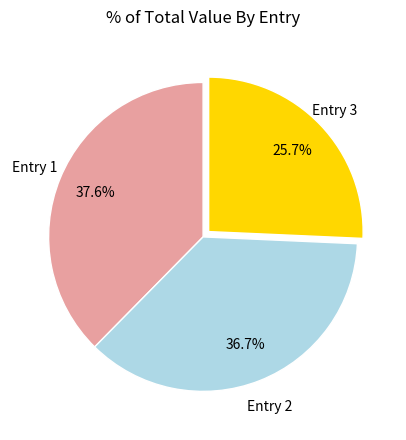

What is the total percentage of Entry 3 and Entry 1?

63.3%